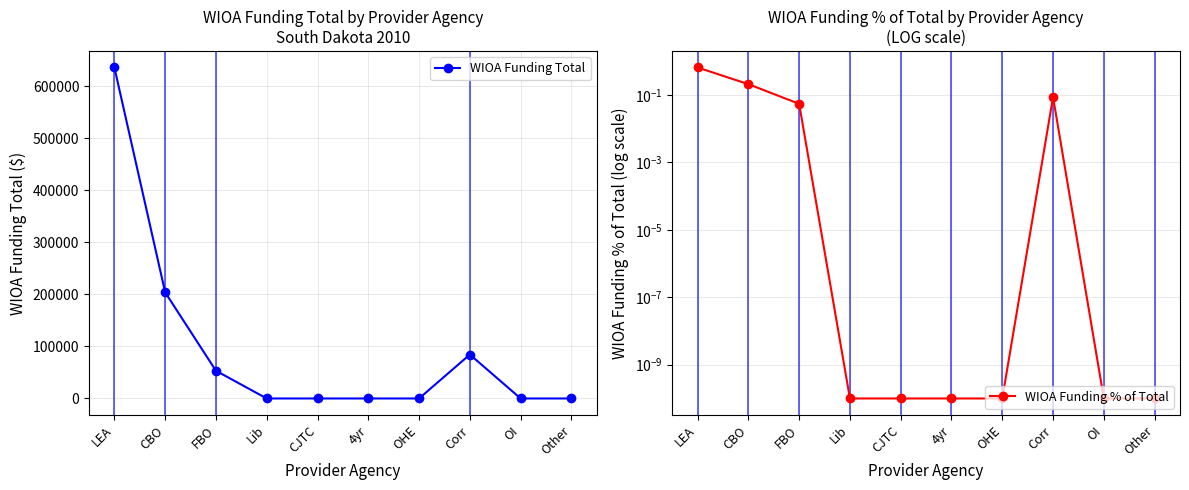

Is it true that WIOA Funding % of Total equals 0.1 at FBO?

True